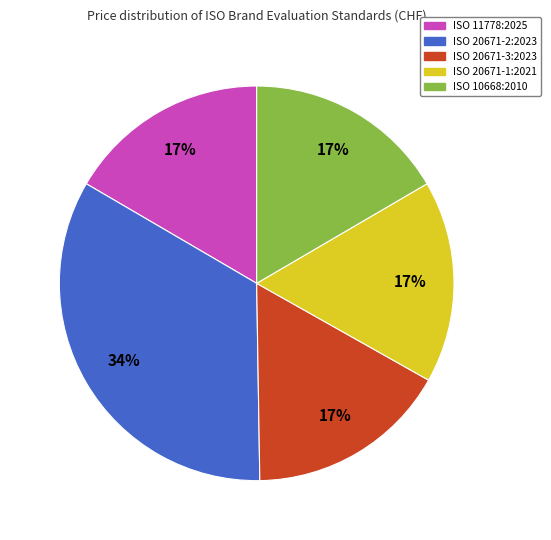

What is the ratio of the value at ISO 11778:2025 to the value at ISO 20671-1:2021?

1.0